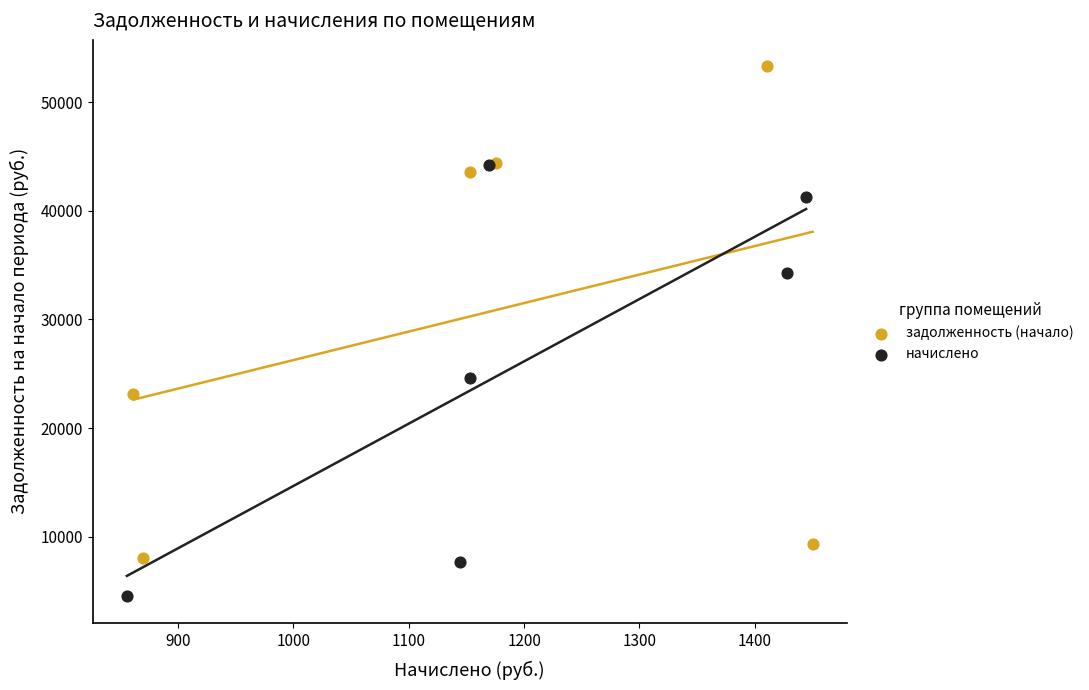

Which series has the widest spread of Y values?

задолженность (начало)